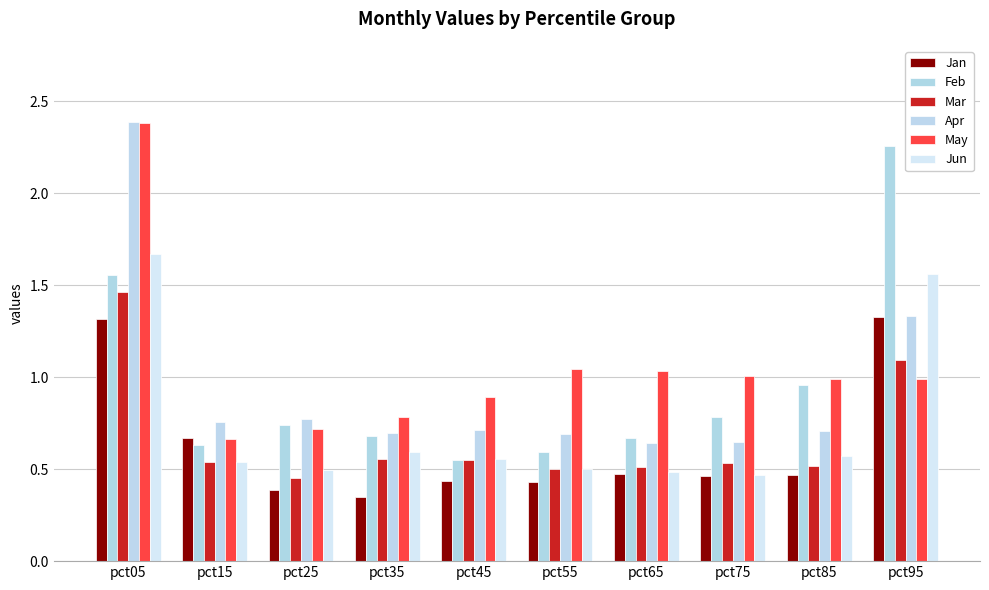

What is the sum of all Feb values?

9.4